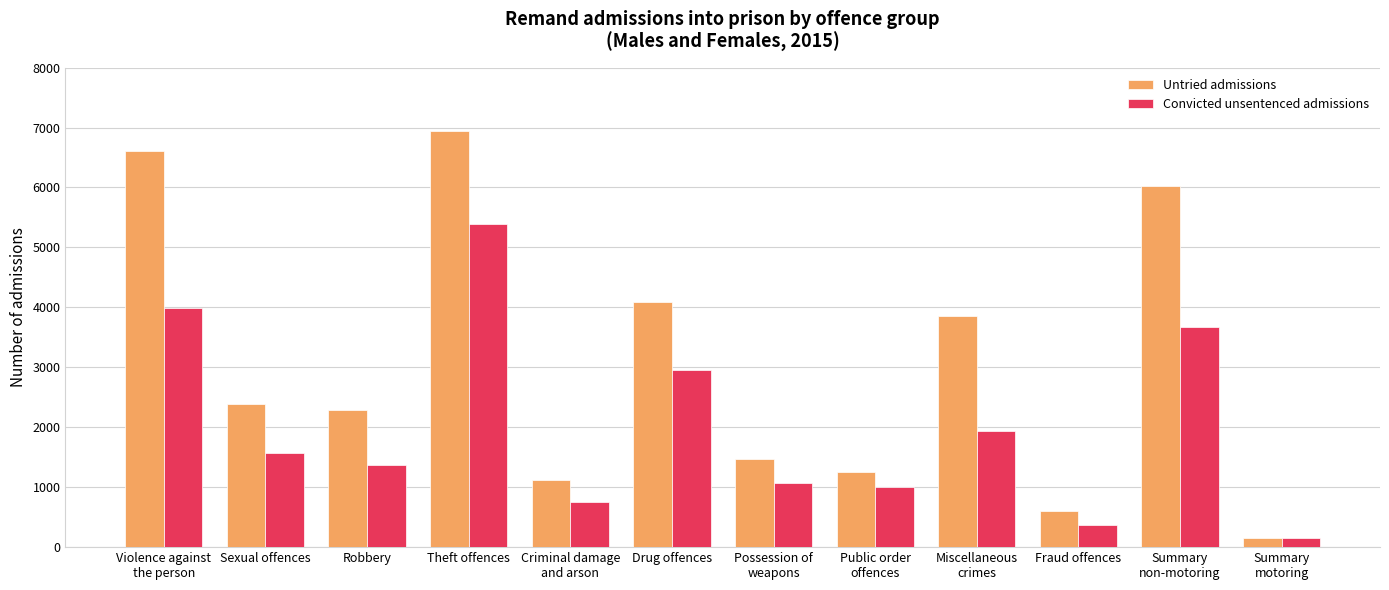

At which label does Untried admissions reach its peak?

Theft offences